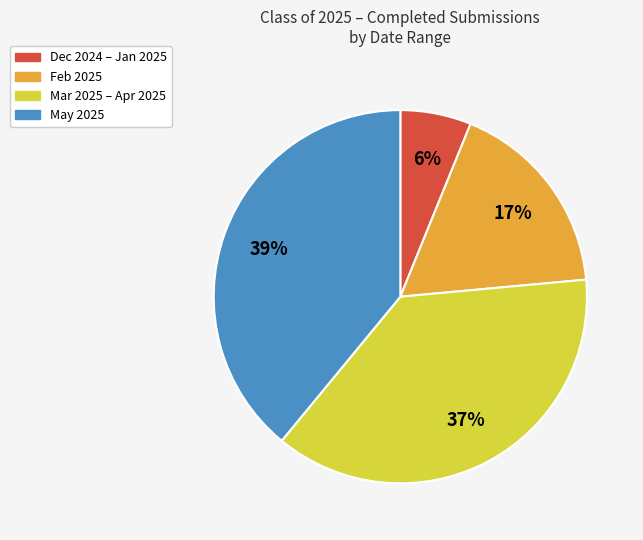

Is there any slice that represents more than half of the pie?

No